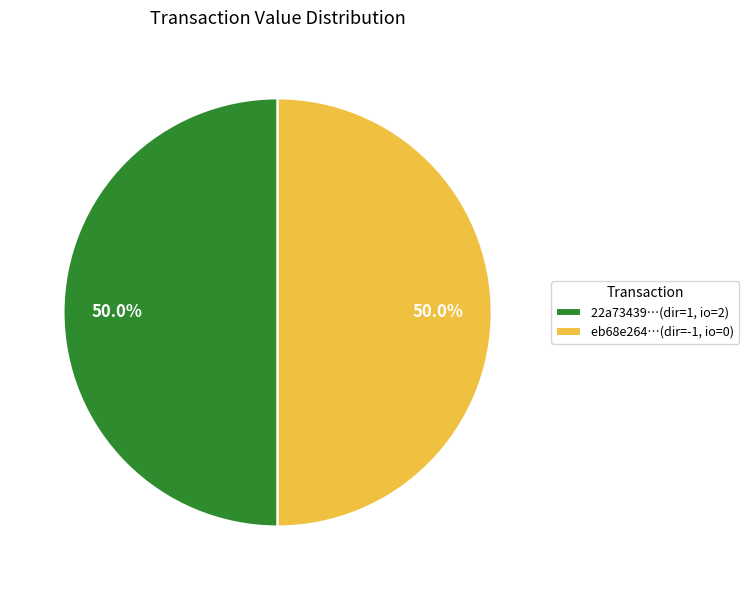

What is the ratio of the value at eb68e264…(dir=-1, io=0) to the value at 22a73439…(dir=1, io=2)?

1.0